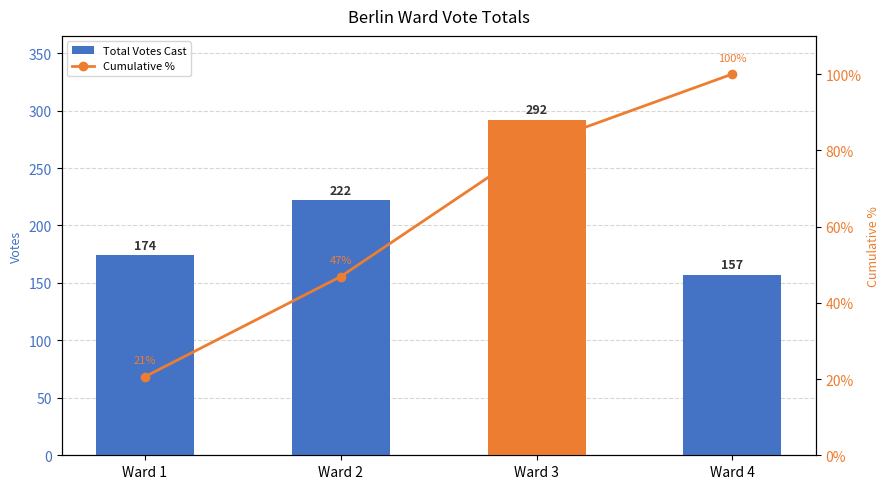

What is the sum of the Cumulative % values at Ward 4 and Ward 1?

120.6